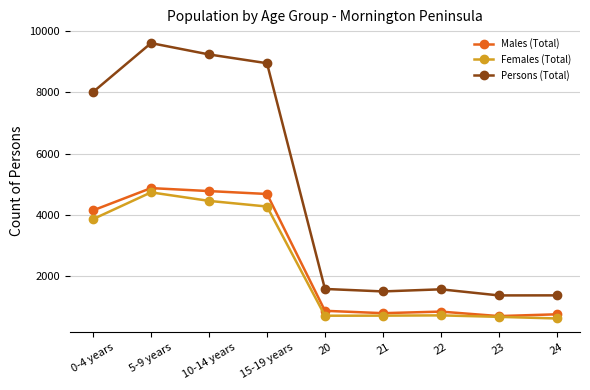

What is the label of the 8th point from the right?

5-9 years